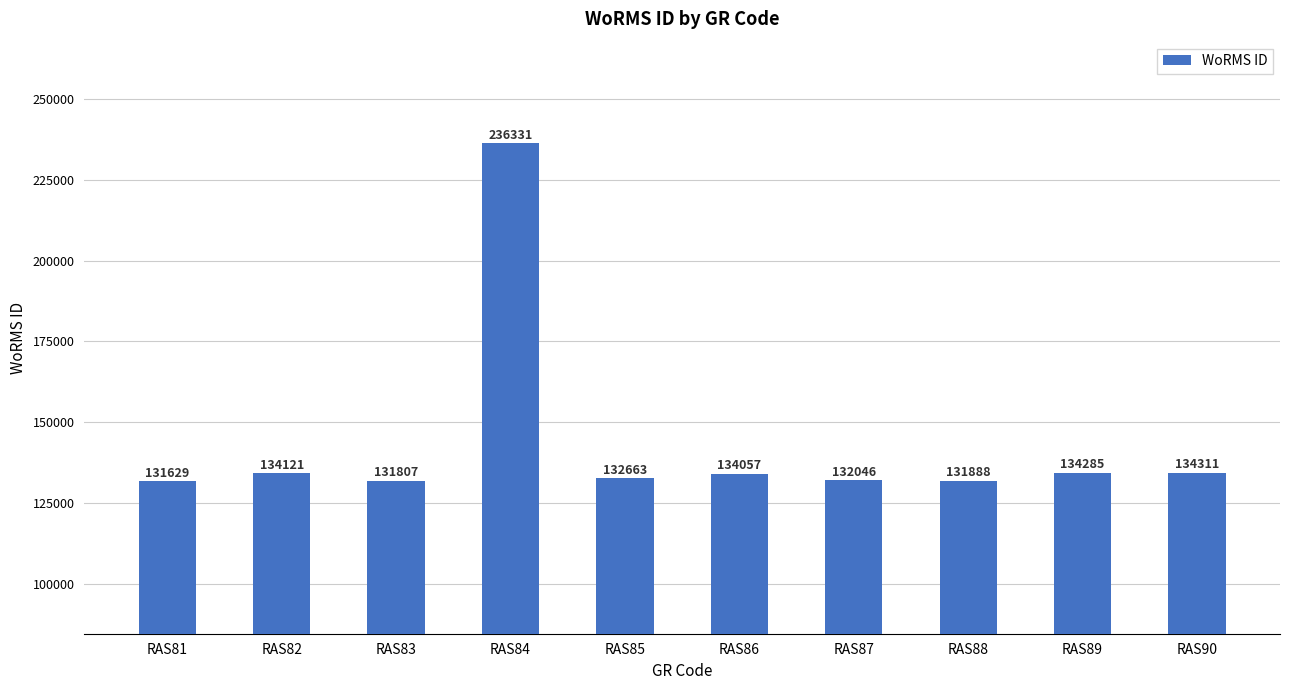

What is the ratio of the value at RAS81 to the value at RAS88?

1.0